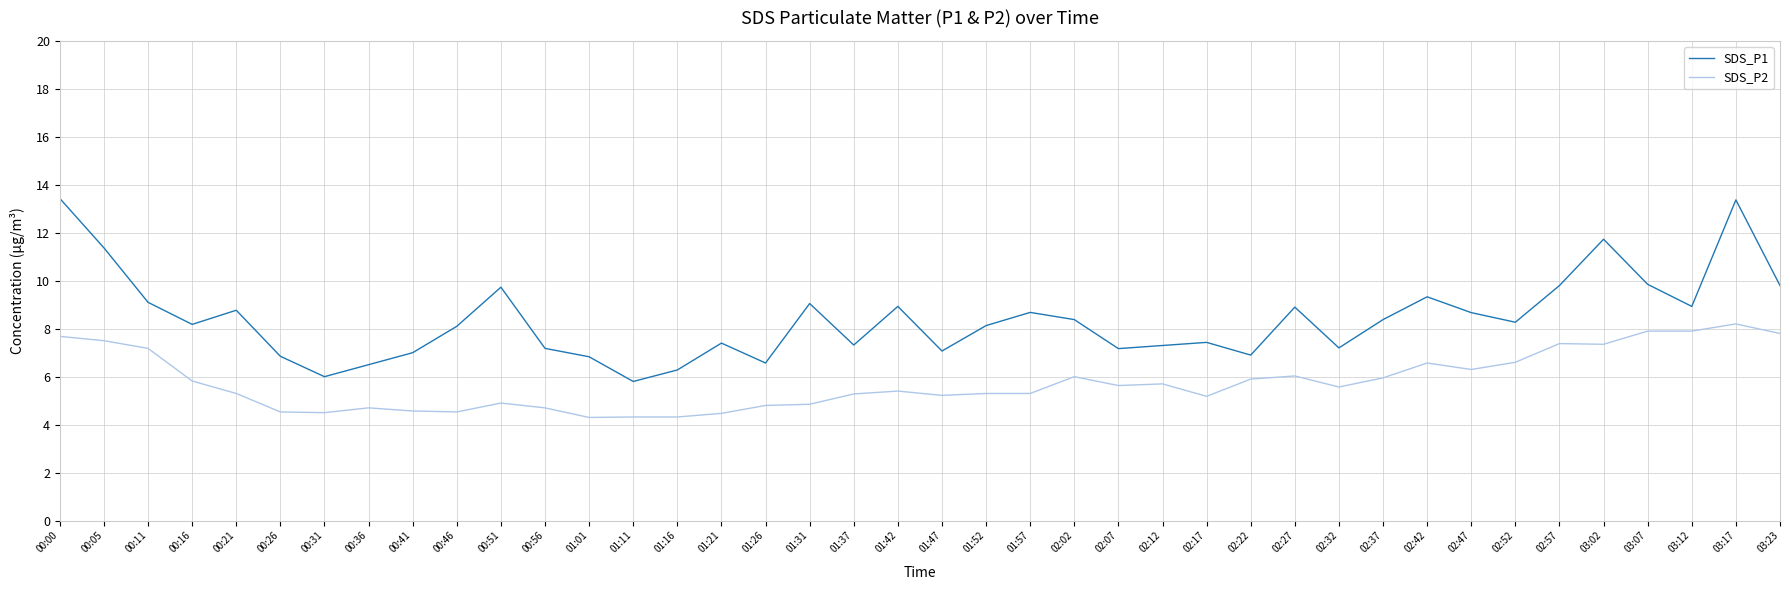

True or false: SDS_P2 and SDS_P1 intersect in this chart.

False